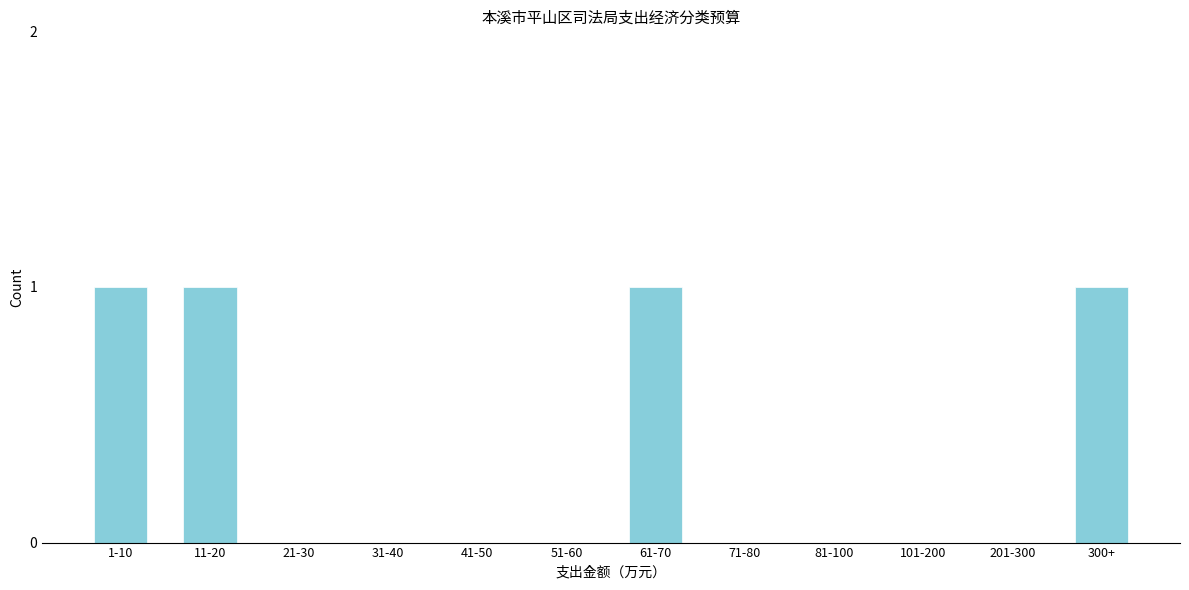

Reading left to right, list all the values displayed in this chart.

1-10=1	11-20=1	21-30=0	31-40=0	41-50=0	51-60=0	61-70=1	71-80=0	81-100=0	101-200=0	201-300=0	300+=1